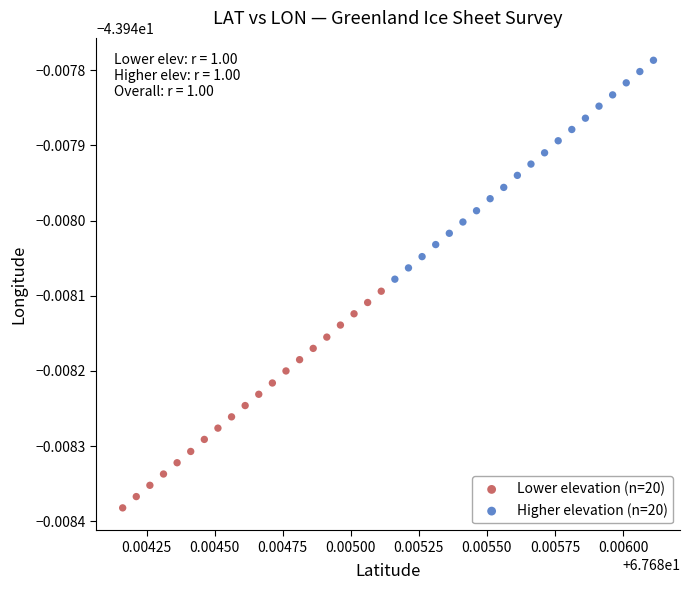

Which series reaches the maximum Y coordinate?

Higher elevation (n=20)